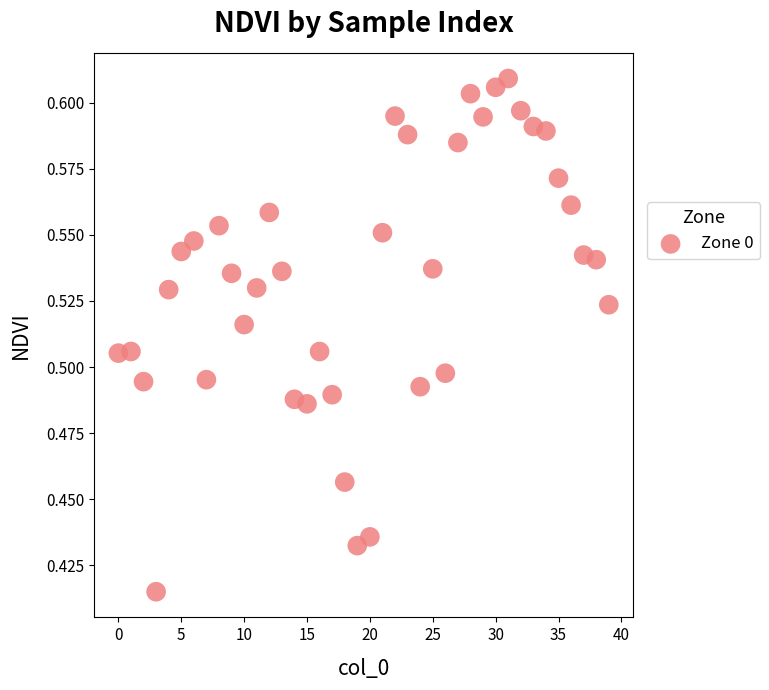

How many data points are displayed?

40